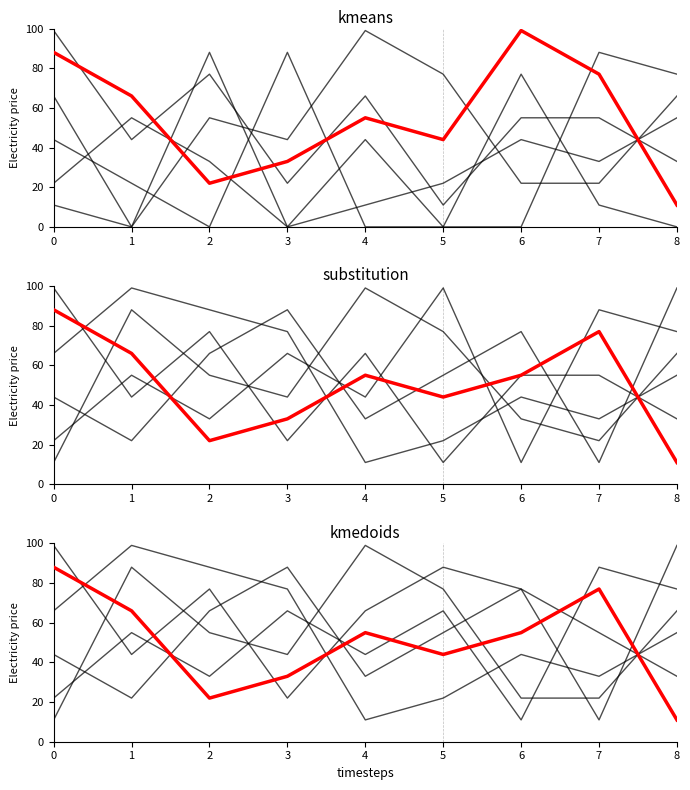

In col_3, how many points are higher than both neighbors (excluding endpoints)?

4